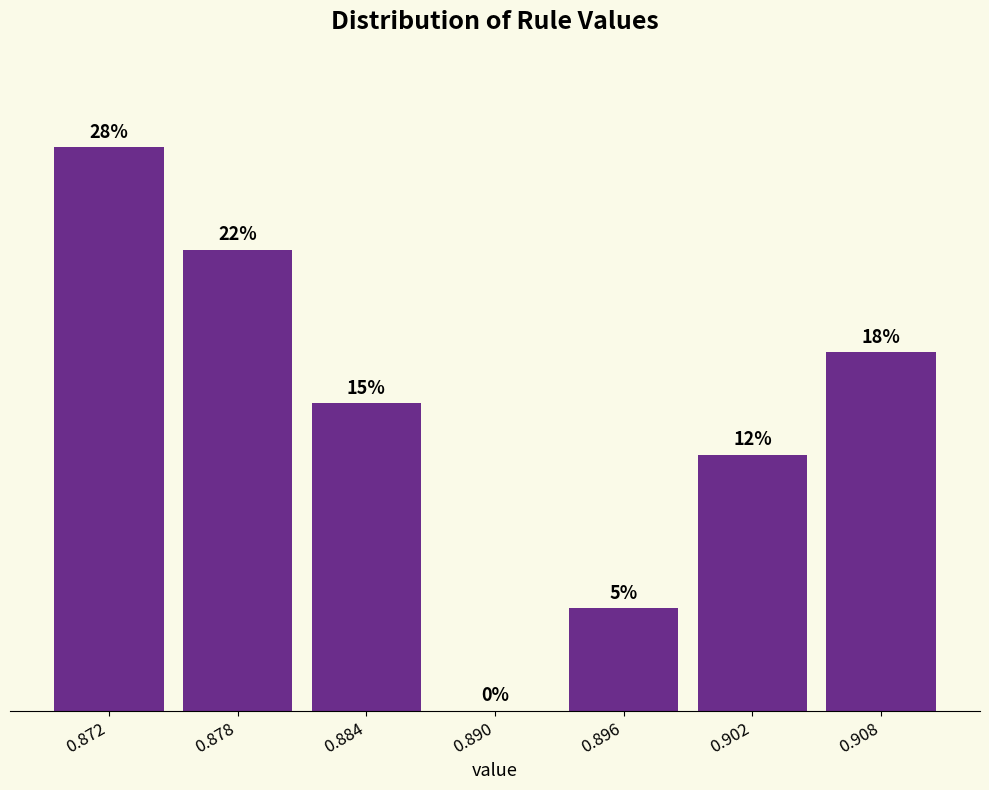

Are the bars horizontal?

No